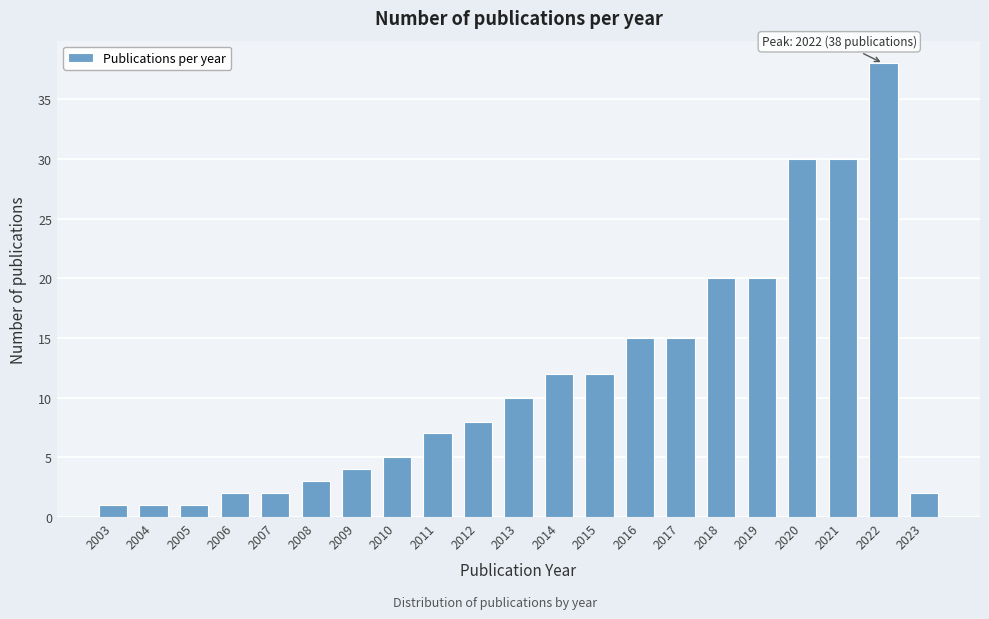

Reading left to right, transcribe all the data shown in this chart.

2003=1	2004=1	2005=1	2006=2	2007=2	2008=3	2009=4	2010=5	2011=7	2012=8	2013=10	2014=12	2015=12	2016=15	2017=15	2018=20	2019=20	2020=30	2021=30	2022=38	2023=2